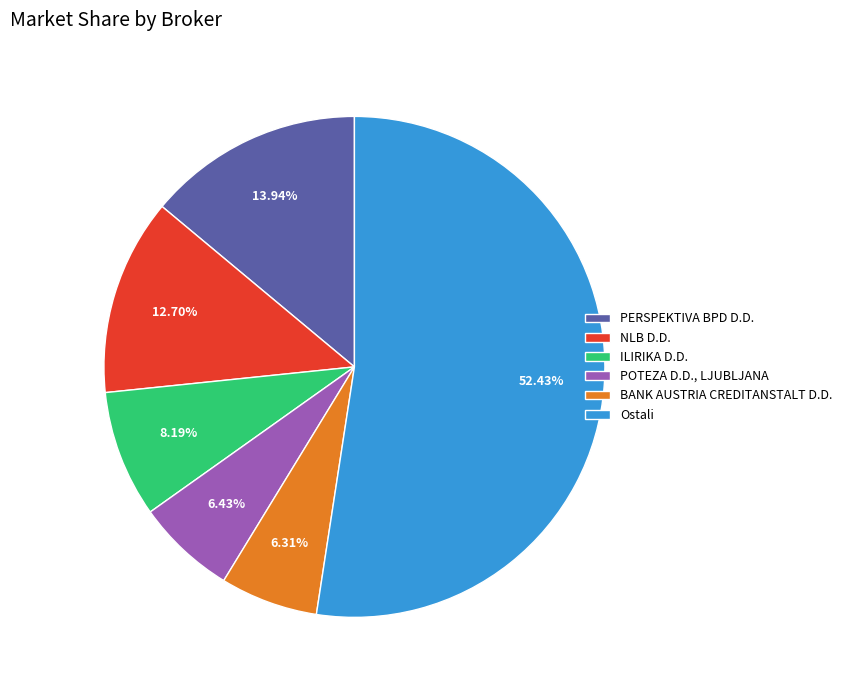

Between PERSPEKTIVA BPD D.D. and BANK AUSTRIA CREDITANSTALT D.D., which is larger?

PERSPEKTIVA BPD D.D.